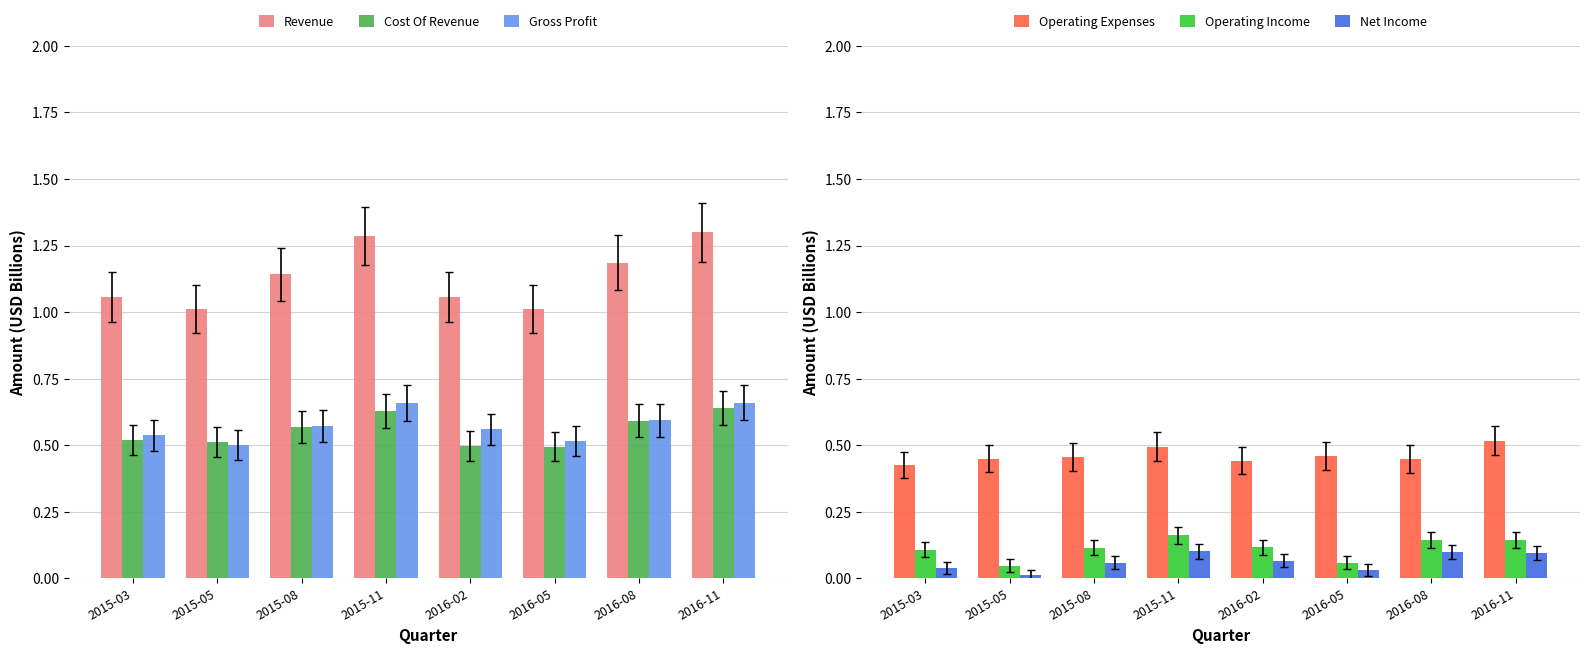

What position from the right is 2016-05?

3